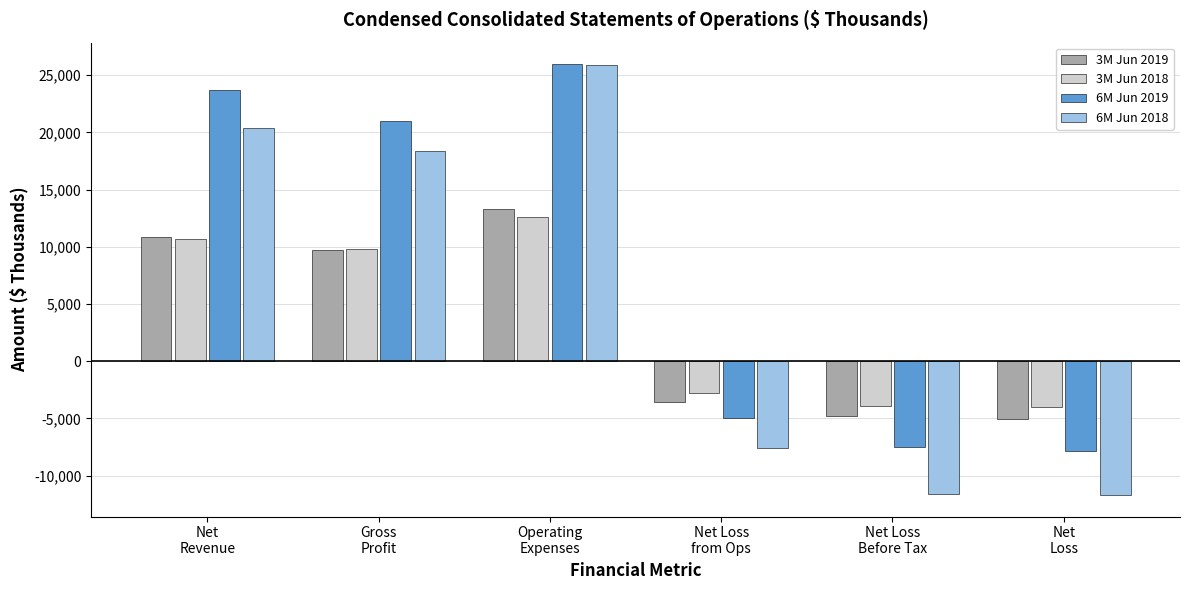

What is the sum of all 6M Jun 2018 values?

33715